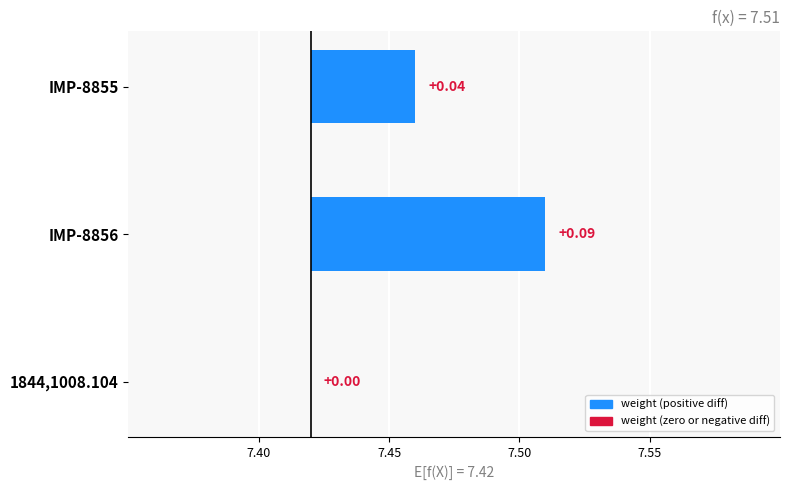

How many bars are there in total?

3